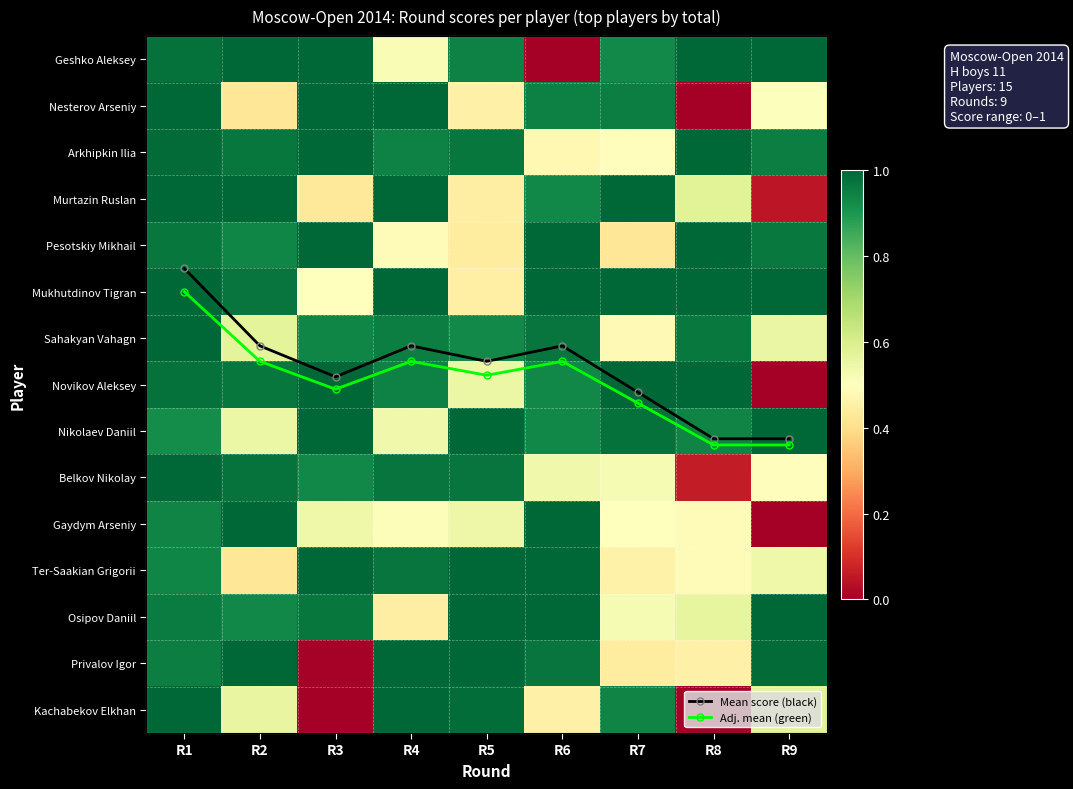

At which category is the sum across all series the highest?

R1